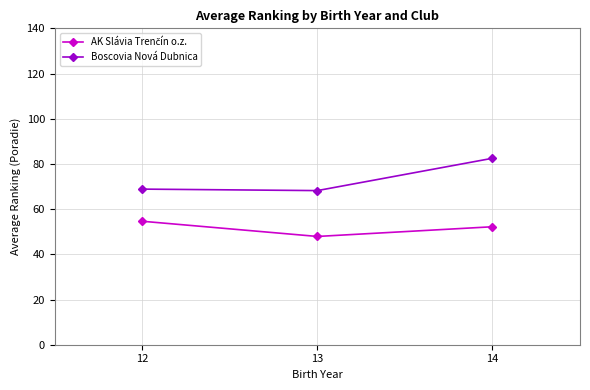

How many distinct data groups are displayed?

2